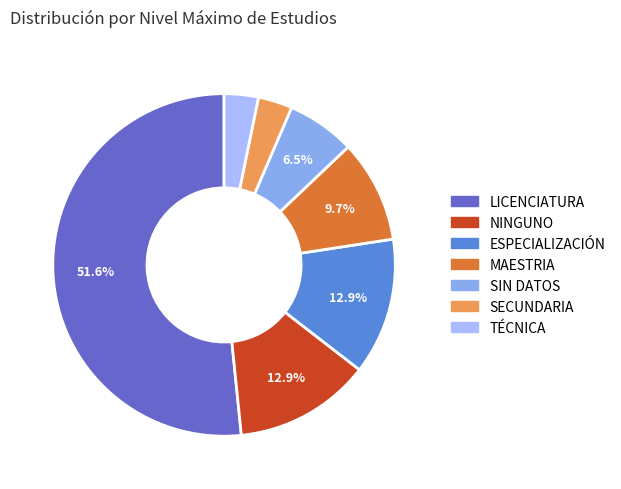

To the nearest percent, what percentage of the pie is TÉCNICA?

3%